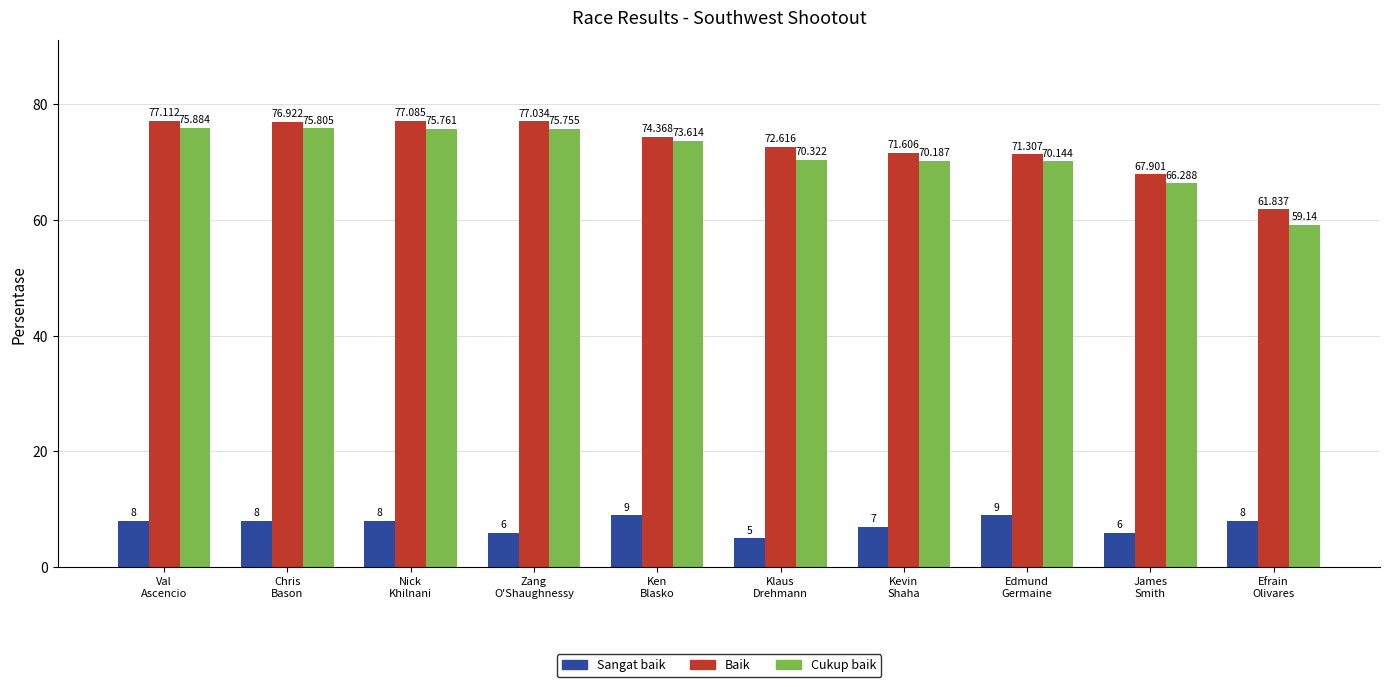

Which label corresponds to the smallest value in the chart?

Klaus
Drehmann